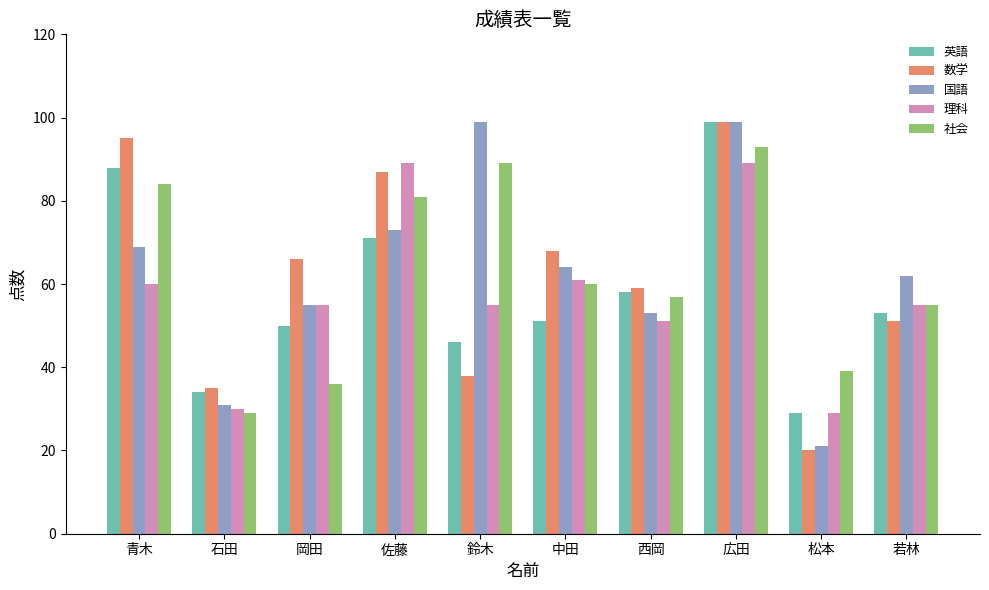

Where does the 数学 series first go above 66?

青木